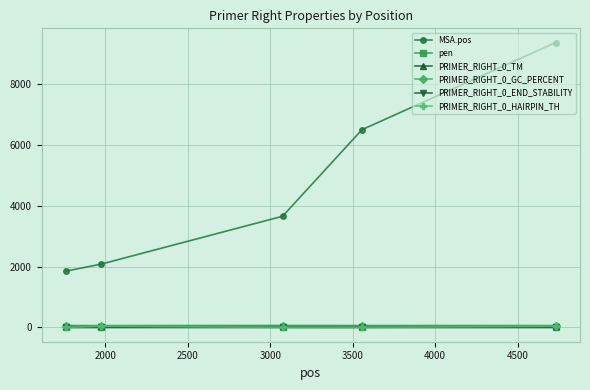

How many series are shown in this chart?

6